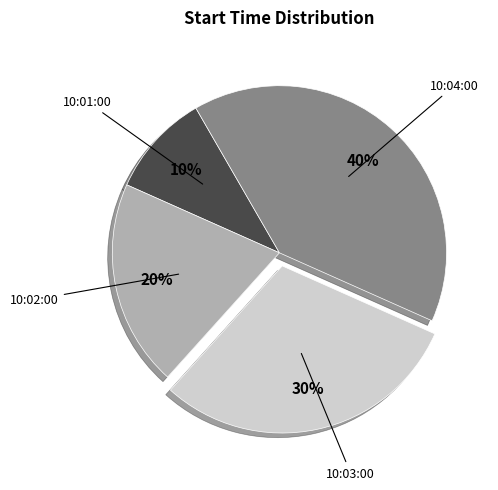

Which has a higher value, 10:04:00 or 10:01:00?

10:04:00